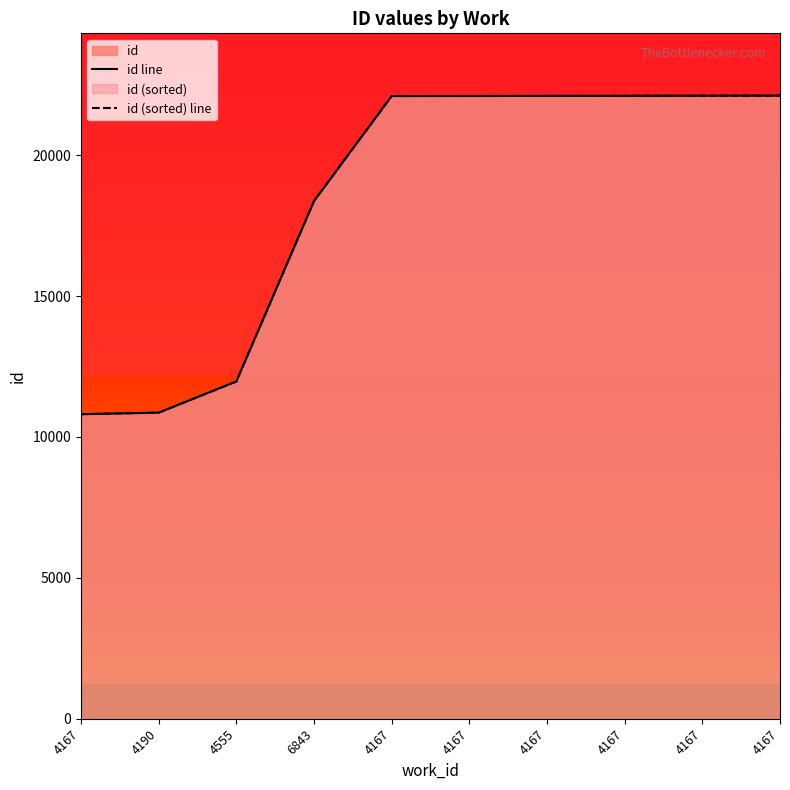

What is the value of the id (sorted) line point at the 1st from the left?

10809